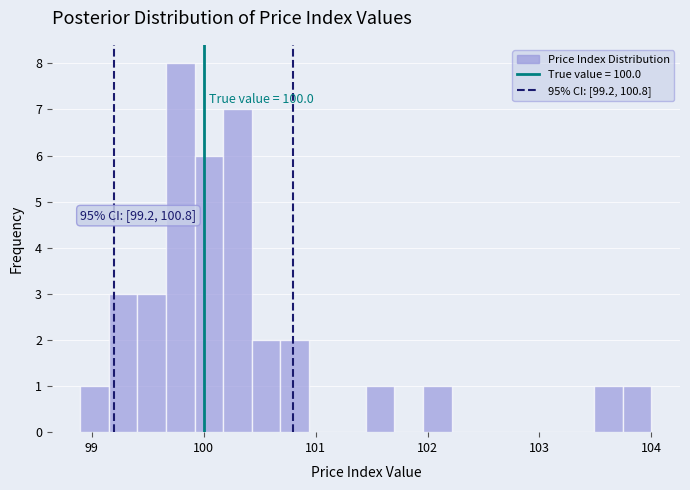

Around what value on the x-axis is the tallest bar? Give the approximate position of its centre, as read against the axis.

99.8